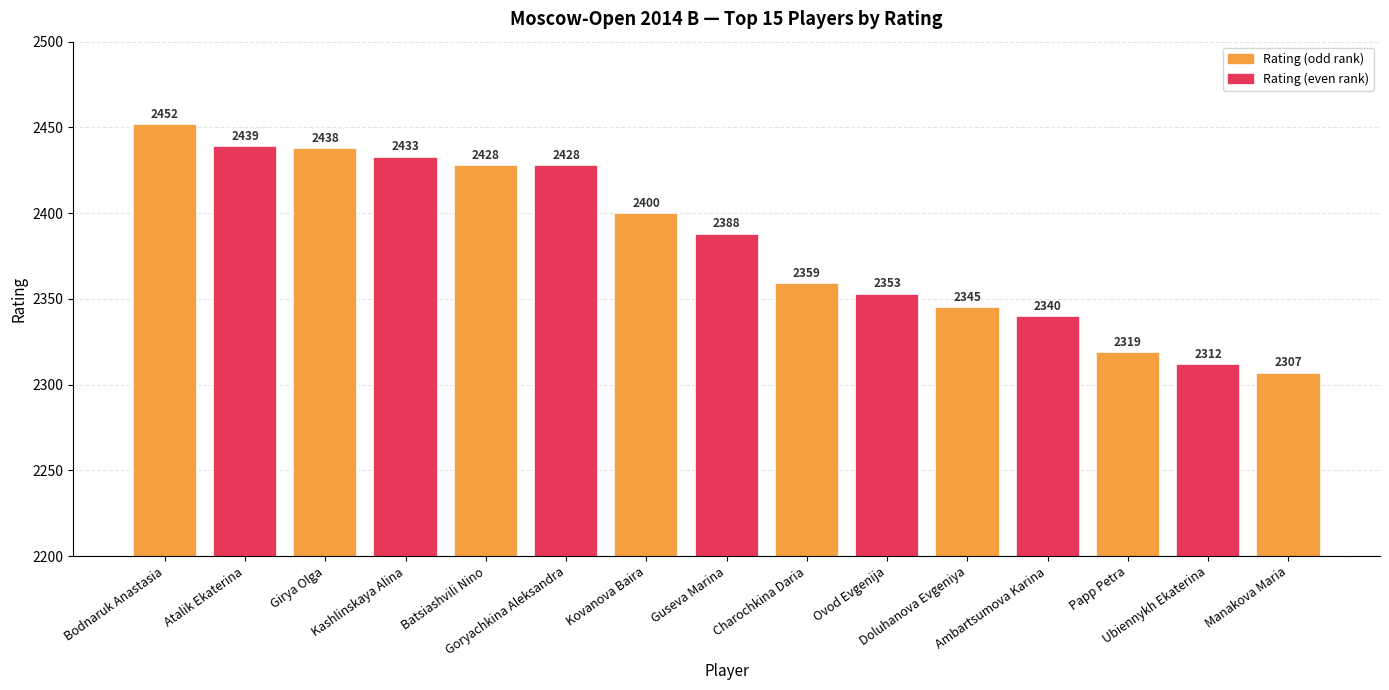

At which label does the data first exceed 2388?

Bodnaruk Anastasia